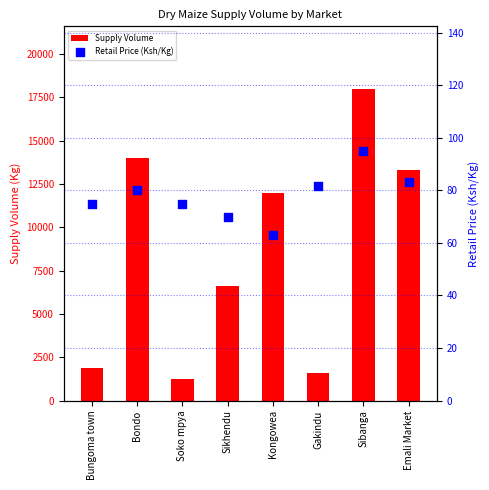

Which series has the largest total across all categories?

Supply Volume